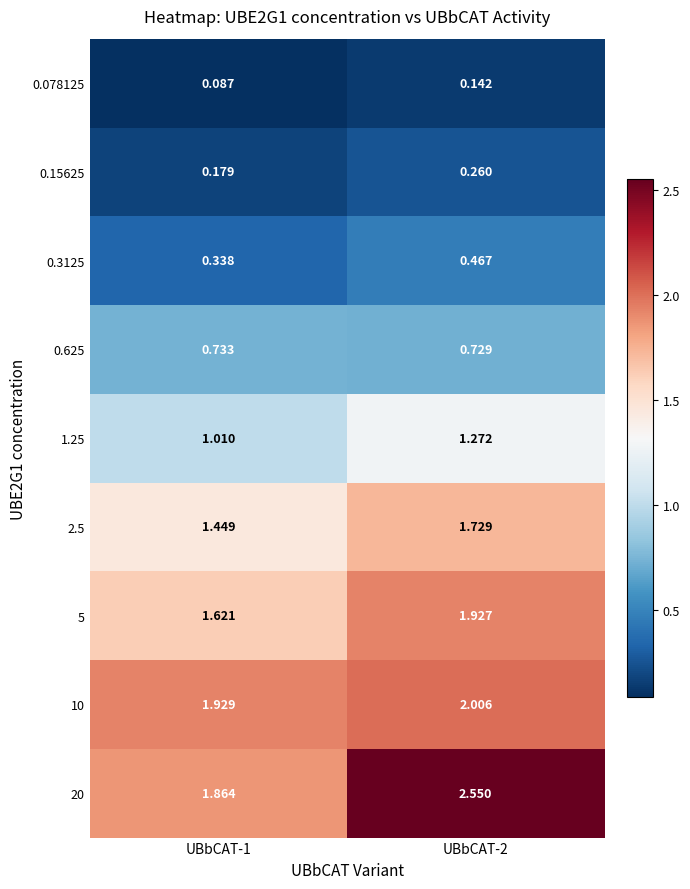

Which series has the largest total across all categories?

20